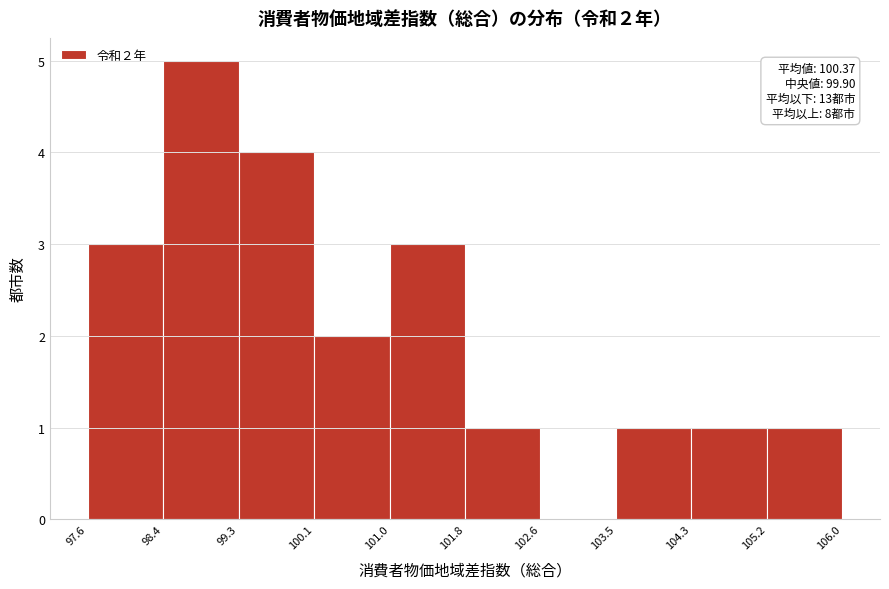

Over which range of the x-axis is the bar tallest?

98.4 to 99.3